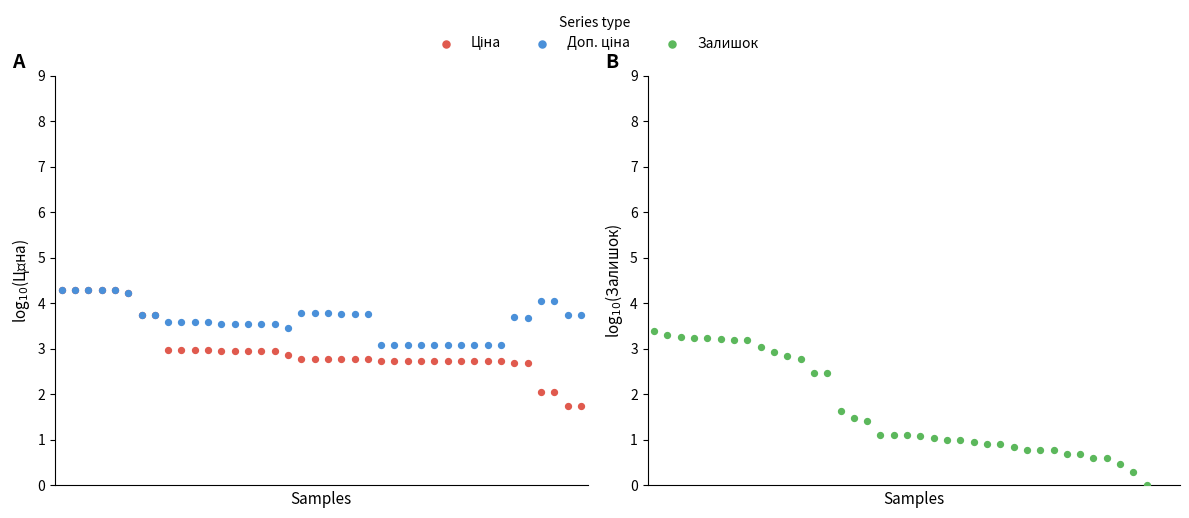

Which series has the largest total across all categories?

Доп. ціна